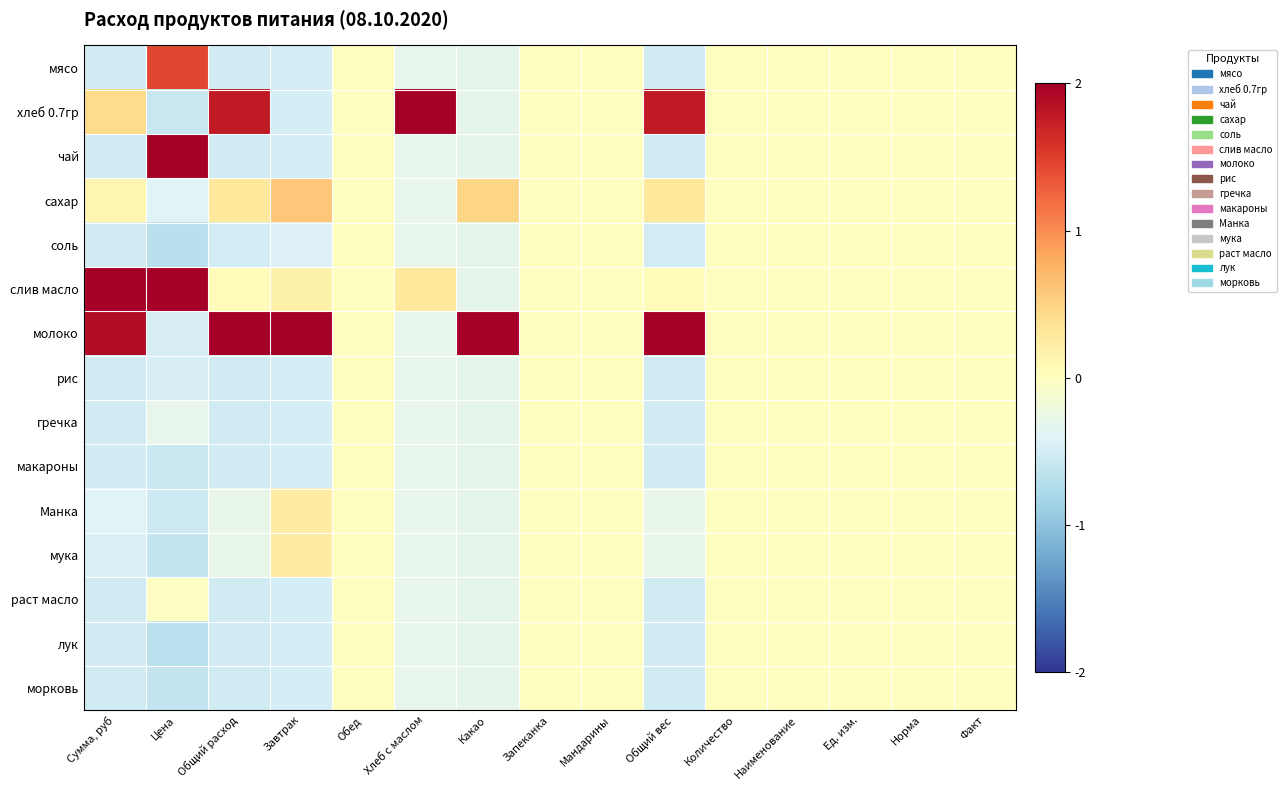

Reading left to right, transcribe all the data shown in this chart.

мясо: Сумма, руб=-0.5	Цена=1.4	Общий расход=-0.5	Завтрак=-0.5	Обед=0.0	Хлеб с маслом=-0.3	Какао=-0.3	Запеканка=0.0	Мандарины=0.0	Общий вес=-0.5	Количество=0.0	Наименование=0.0	Ед. изм.=0.0	Норма=0.0	Факт=0.0
хлеб 0.7гр: Сумма, руб=0.4	Цена=-0.6	Общий расход=1.8	Завтрак=-0.5	Обед=0.0	Хлеб с маслом=2.0	Какао=-0.3	Запеканка=0.0	Мандарины=0.0	Общий вес=1.8	Количество=0.0	Наименование=0.0	Ед. изм.=0.0	Норма=0.0	Факт=0.0
чай: Сумма, руб=-0.5	Цена=2.0	Общий расход=-0.5	Завтрак=-0.5	Обед=0.0	Хлеб с маслом=-0.3	Какао=-0.3	Запеканка=0.0	Мандарины=0.0	Общий вес=-0.5	Количество=0.0	Наименование=0.0	Ед. изм.=0.0	Норма=0.0	Факт=0.0
сахар: Сумма, руб=0.1	Цена=-0.4	Общий расход=0.3	Завтрак=0.6	Обед=0.0	Хлеб с маслом=-0.3	Какао=0.5	Запеканка=0.0	Мандарины=0.0	Общий вес=0.3	Количество=0.0	Наименование=0.0	Ед. изм.=0.0	Норма=0.0	Факт=0.0
соль: Сумма, руб=-0.5	Цена=-0.7	Общий расход=-0.5	Завтрак=-0.4	Обед=0.0	Хлеб с маслом=-0.3	Какао=-0.3	Запеканка=0.0	Мандарины=0.0	Общий вес=-0.5	Количество=0.0	Наименование=0.0	Ед. изм.=0.0	Норма=0.0	Факт=0.0
слив масло: Сумма, руб=2.0	Цена=2.0	Общий расход=0.0	Завтрак=0.2	Обед=0.0	Хлеб с маслом=0.3	Какао=-0.3	Запеканка=0.0	Мандарины=0.0	Общий вес=0.0	Количество=0.0	Наименование=0.0	Ед. изм.=0.0	Норма=0.0	Факт=0.0
молоко: Сумма, руб=1.9	Цена=-0.5	Общий расход=2.0	Завтрак=2.0	Обед=0.0	Хлеб с маслом=-0.3	Какао=2.0	Запеканка=0.0	Мандарины=0.0	Общий вес=2.0	Количество=0.0	Наименование=0.0	Ед. изм.=0.0	Норма=0.0	Факт=0.0
рис: Сумма, руб=-0.5	Цена=-0.5	Общий расход=-0.5	Завтрак=-0.5	Обед=0.0	Хлеб с маслом=-0.3	Какао=-0.3	Запеканка=0.0	Мандарины=0.0	Общий вес=-0.5	Количество=0.0	Наименование=0.0	Ед. изм.=0.0	Норма=0.0	Факт=0.0
гречка: Сумма, руб=-0.5	Цена=-0.3	Общий расход=-0.5	Завтрак=-0.5	Обед=0.0	Хлеб с маслом=-0.3	Какао=-0.3	Запеканка=0.0	Мандарины=0.0	Общий вес=-0.5	Количество=0.0	Наименование=0.0	Ед. изм.=0.0	Норма=0.0	Факт=0.0
макароны: Сумма, руб=-0.5	Цена=-0.6	Общий расход=-0.5	Завтрак=-0.5	Обед=0.0	Хлеб с маслом=-0.3	Какао=-0.3	Запеканка=0.0	Мандарины=0.0	Общий вес=-0.5	Количество=0.0	Наименование=0.0	Ед. изм.=0.0	Норма=0.0	Факт=0.0
Манка: Сумма, руб=-0.4	Цена=-0.5	Общий расход=-0.3	Завтрак=0.2	Обед=0.0	Хлеб с маслом=-0.3	Какао=-0.3	Запеканка=0.0	Мандарины=0.0	Общий вес=-0.3	Количество=0.0	Наименование=0.0	Ед. изм.=0.0	Норма=0.0	Факт=0.0
мука: Сумма, руб=-0.4	Цена=-0.6	Общий расход=-0.3	Завтрак=0.2	Обед=0.0	Хлеб с маслом=-0.3	Какао=-0.3	Запеканка=0.0	Мандарины=0.0	Общий вес=-0.3	Количество=0.0	Наименование=0.0	Ед. изм.=0.0	Норма=0.0	Факт=0.0
раст масло: Сумма, руб=-0.5	Цена=-0.0	Общий расход=-0.5	Завтрак=-0.5	Обед=0.0	Хлеб с маслом=-0.3	Какао=-0.3	Запеканка=0.0	Мандарины=0.0	Общий вес=-0.5	Количество=0.0	Наименование=0.0	Ед. изм.=0.0	Норма=0.0	Факт=0.0
лук: Сумма, руб=-0.5	Цена=-0.7	Общий расход=-0.5	Завтрак=-0.5	Обед=0.0	Хлеб с маслом=-0.3	Какао=-0.3	Запеканка=0.0	Мандарины=0.0	Общий вес=-0.5	Количество=0.0	Наименование=0.0	Ед. изм.=0.0	Норма=0.0	Факт=0.0
морковь: Сумма, руб=-0.5	Цена=-0.6	Общий расход=-0.5	Завтрак=-0.5	Обед=0.0	Хлеб с маслом=-0.3	Какао=-0.3	Запеканка=0.0	Мандарины=0.0	Общий вес=-0.5	Количество=0.0	Наименование=0.0	Ед. изм.=0.0	Норма=0.0	Факт=0.0